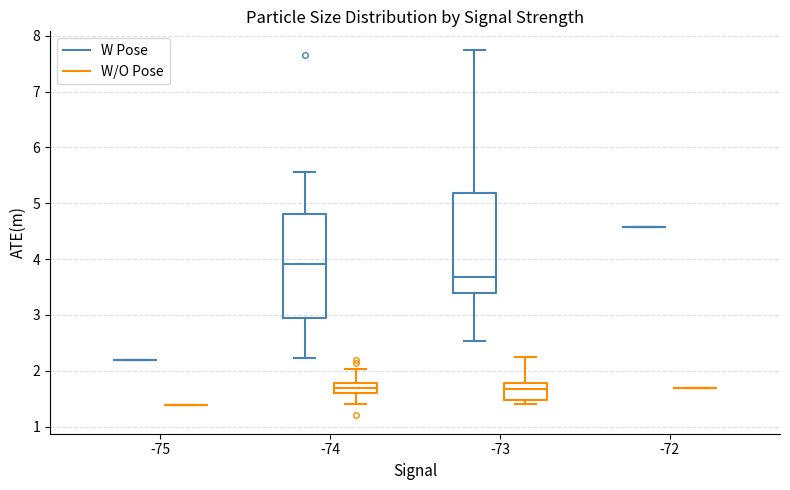

Reading left to right, transcribe this box plot: for each box, give where its median line is, the range the box spans, and where its two whiskers end, as read against the y-axis. The values are not printed on the chart, so give them approximately, as read against the axis.

-75 (W Pose): box collapsed to a line at 2.2, whiskers 2.2 to 2.2
-75 (W/O Pose): box collapsed to a line at 1.4, whiskers 1.4 to 1.4
-74 (W Pose): median 3.9, box 2.9 to 4.8, whiskers 2.2 to 5.6
-74 (W/O Pose): median 1.7, box 1.6 to 1.8, whiskers 1.4 to 2.0
-73 (W Pose): median 3.7, box 3.4 to 5.2, whiskers 2.5 to 7.8
-73 (W/O Pose): median 1.7, box 1.5 to 1.8, whiskers 1.4 to 2.3
-72 (W Pose): box collapsed to a line at 4.6, whiskers 4.6 to 4.6
-72 (W/O Pose): box collapsed to a line at 1.7, whiskers 1.7 to 1.7